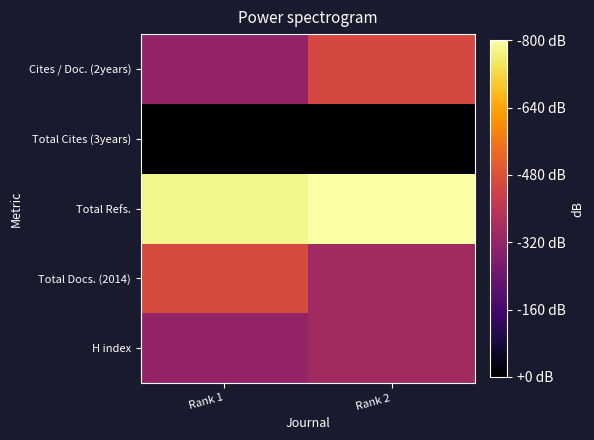

Which series has the largest total across all categories?

Total Refs.